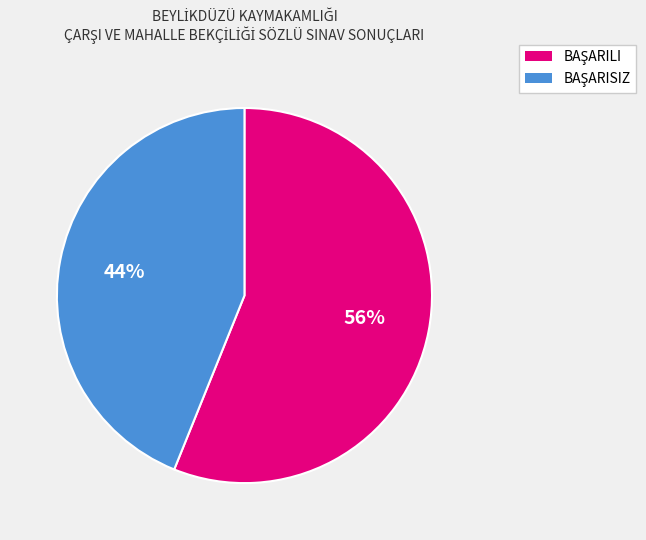

To the nearest percent, what is the average slice percentage?

50%